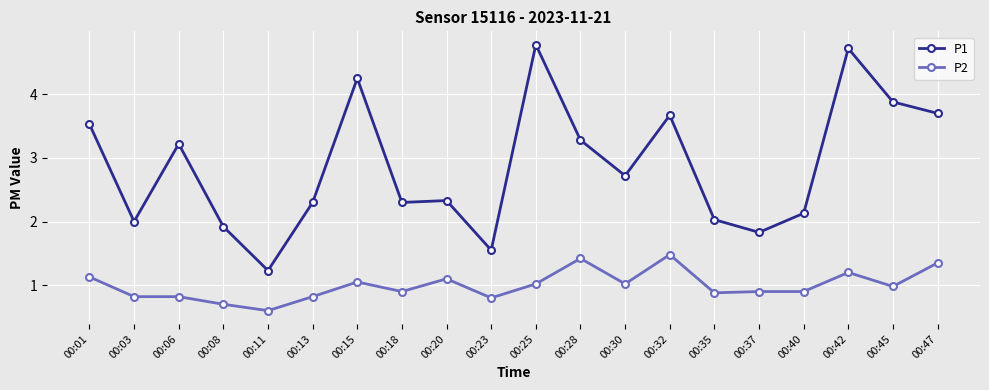

Which series has the largest range (max minus min)?

P1